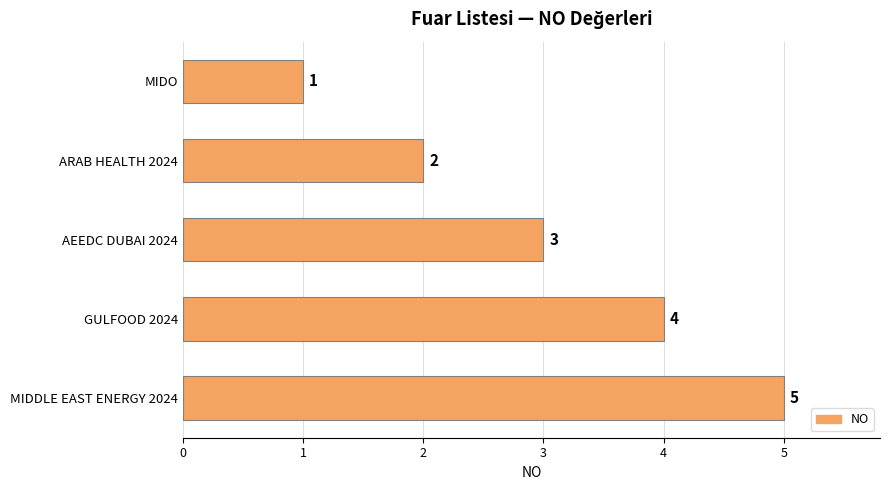

What is the label of the 4th bar from the top?

GULFOOD 2024